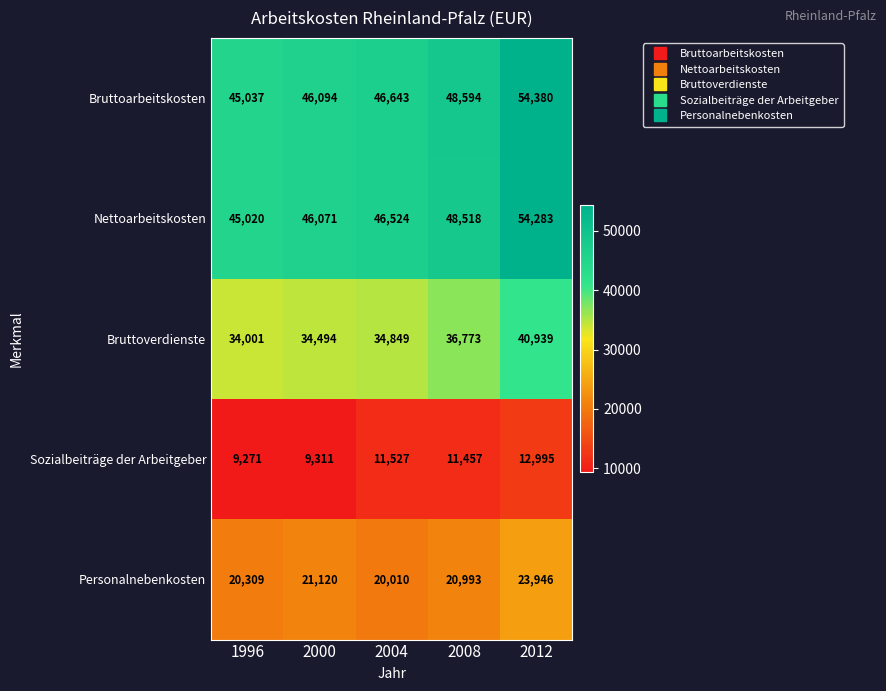

At which category does the chart reach its peak across all series?

2012